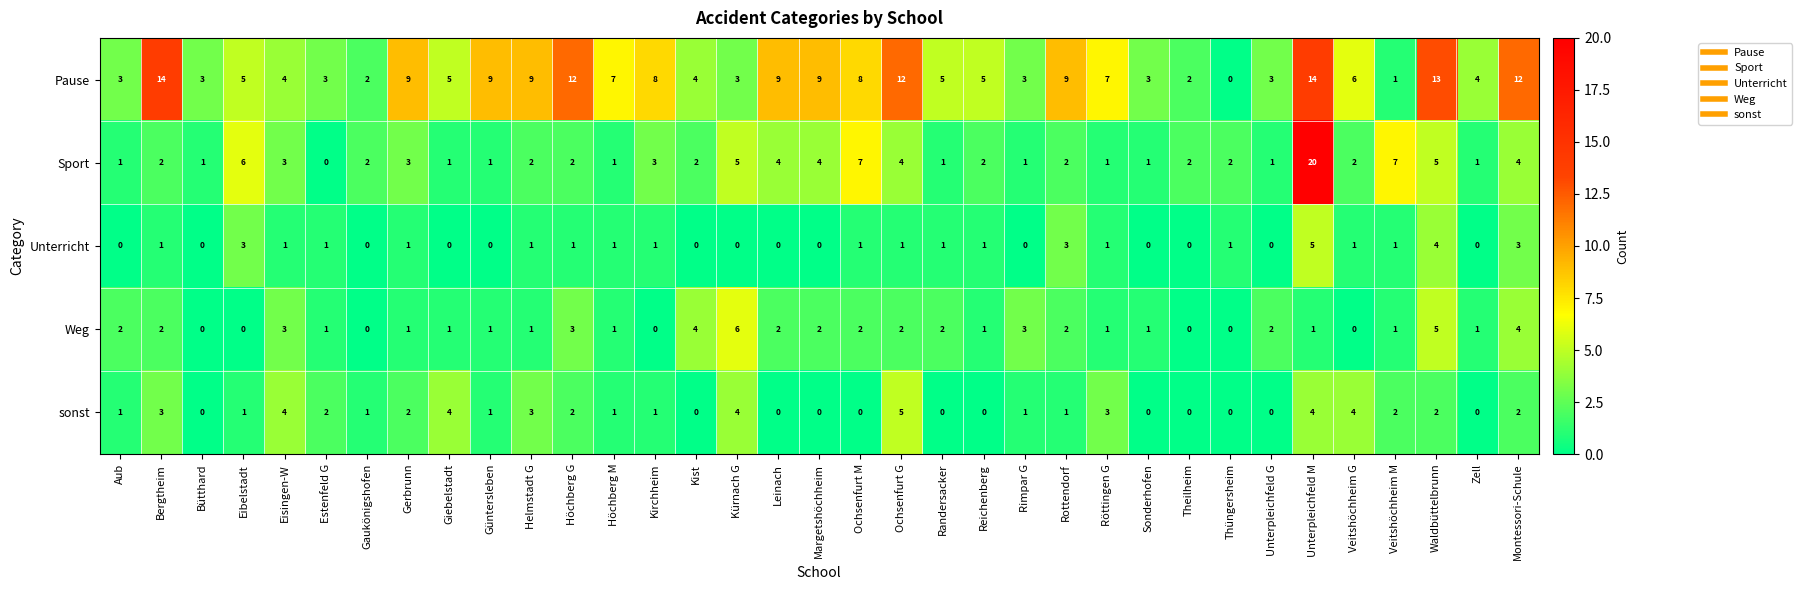

What is the highest value of the Pause series?

14